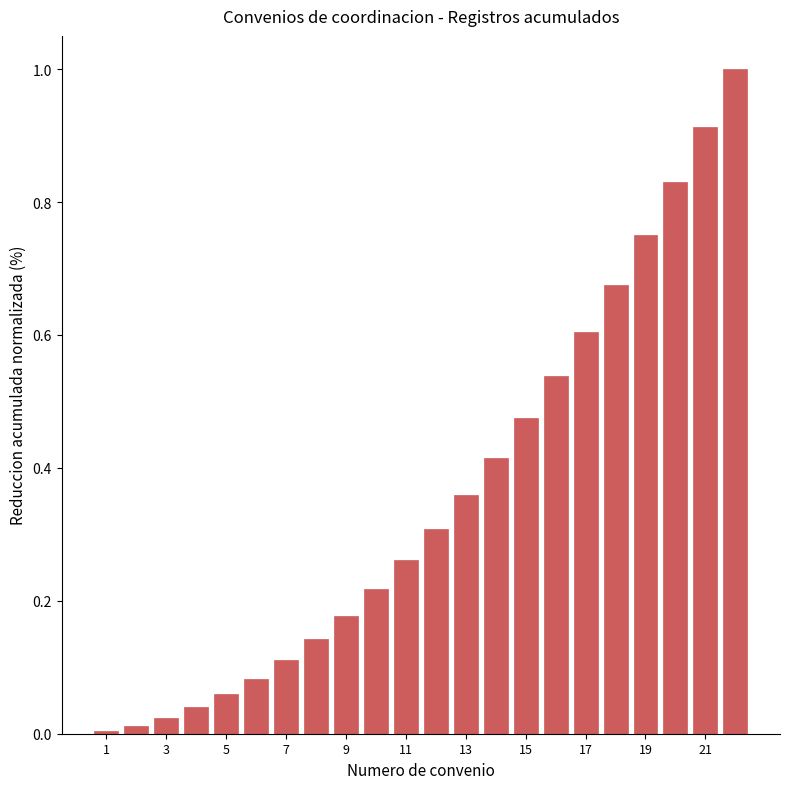

Are the bars horizontal?

No